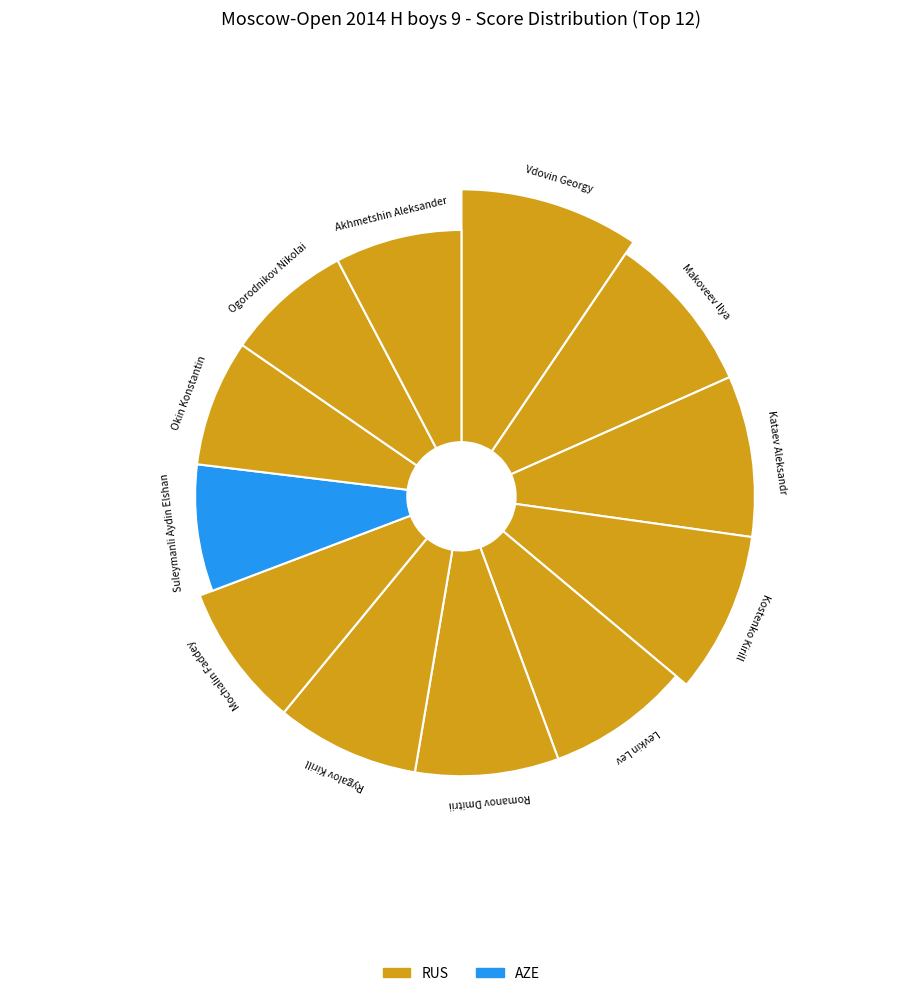

The Kataev Aleksandr slice represents 1% of the pie. True or false?

False